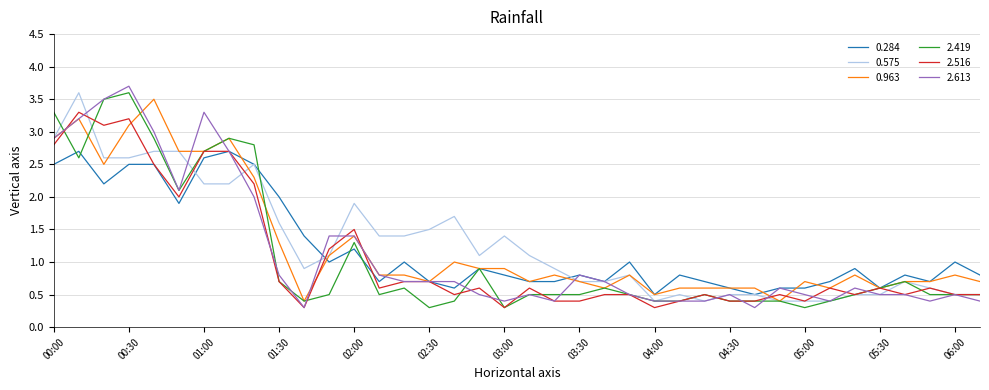

What is the highest value of the 2.613 series?

3.7